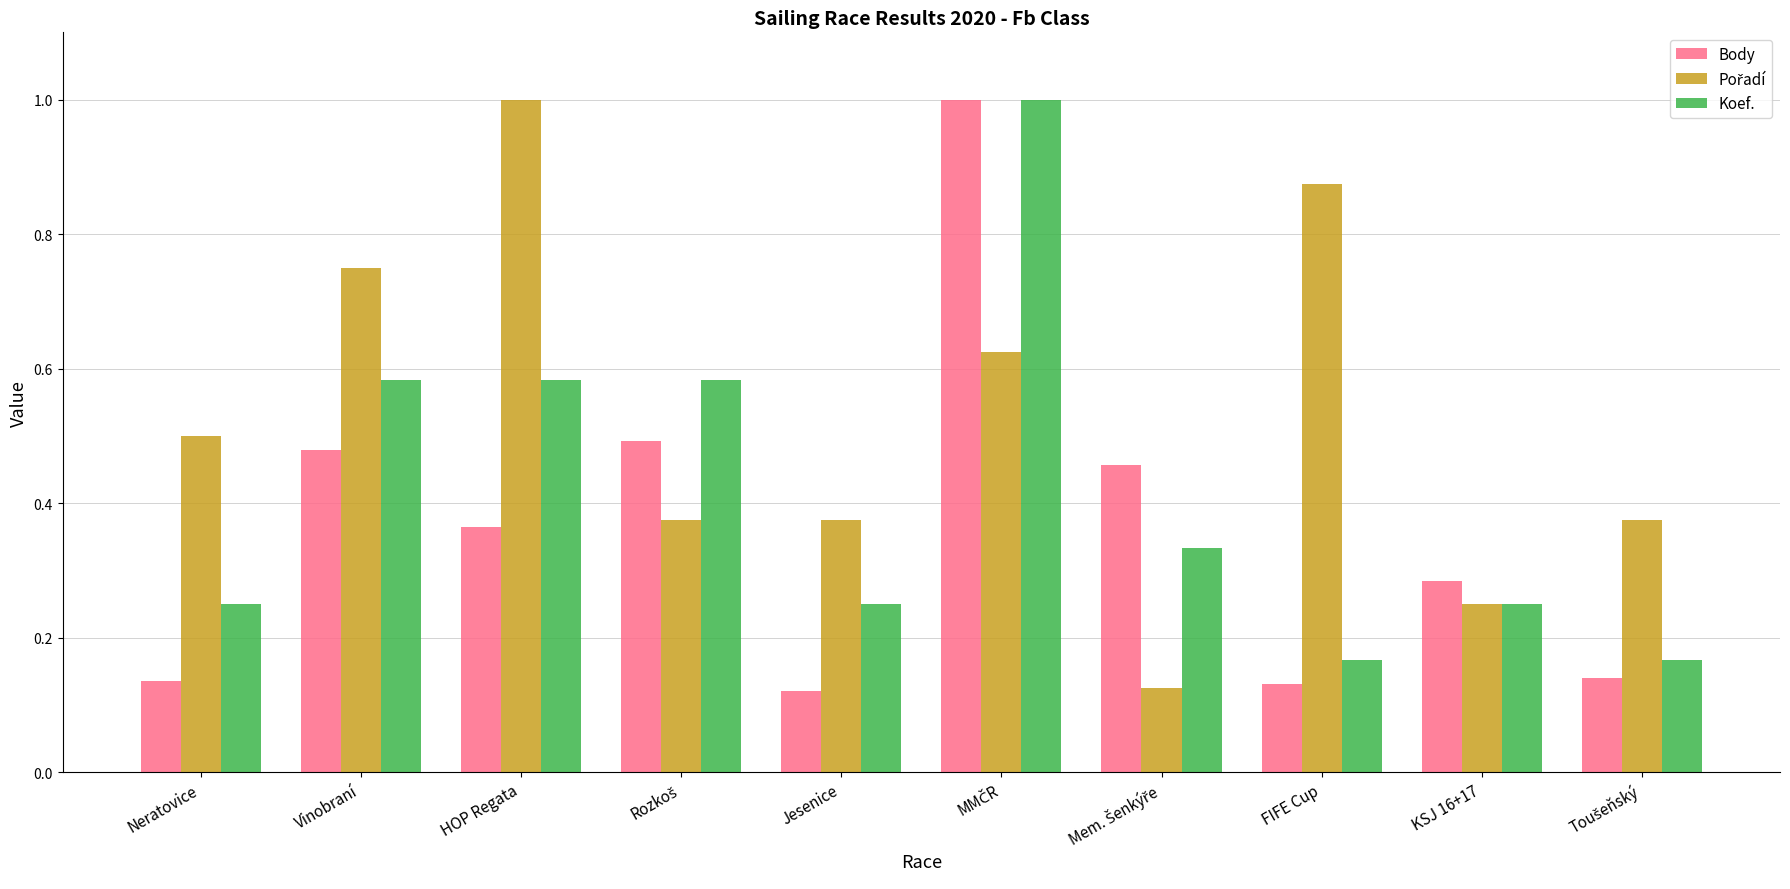

What is the highest value of the Koef. series?

1.0